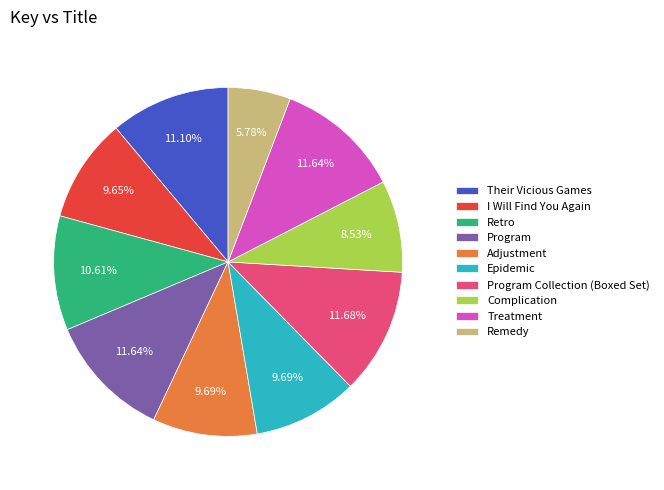

True or false: Their Vicious Games accounts for 23% of the total.

False